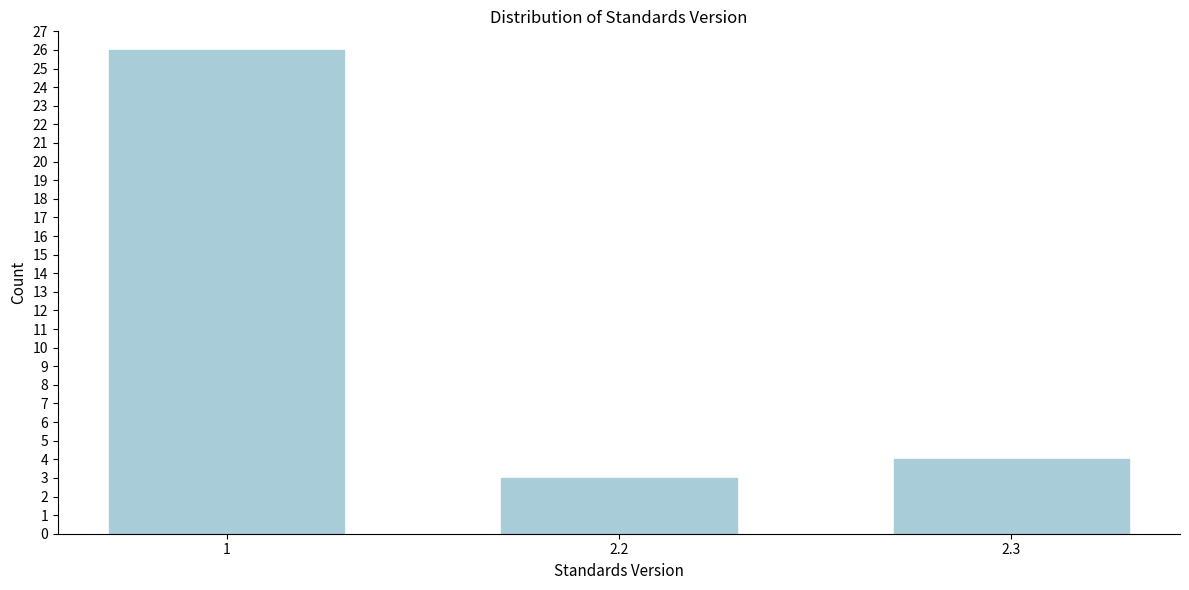

Reading left to right, what are all the values shown in this chart?

1=26	2.2=3	2.3=4